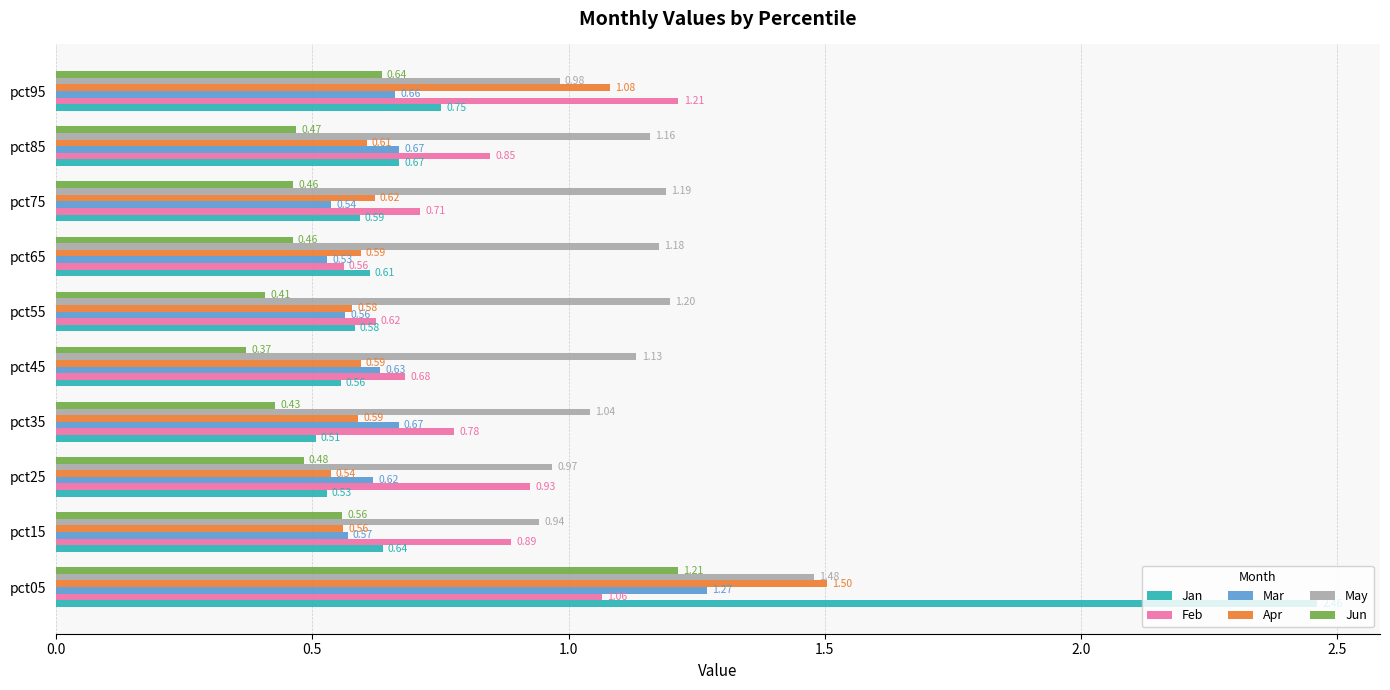

Which series has the largest range (max minus min)?

Jan